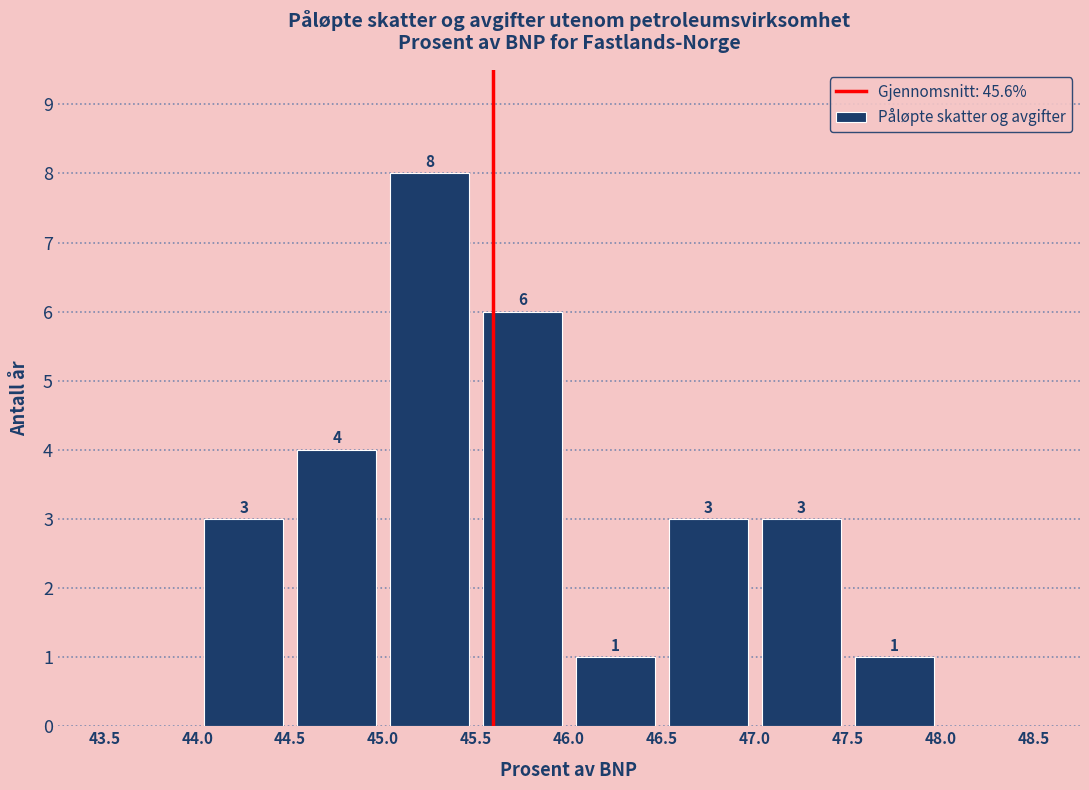

Over which range of the x-axis is the bar tallest?

45.0 to 45.5